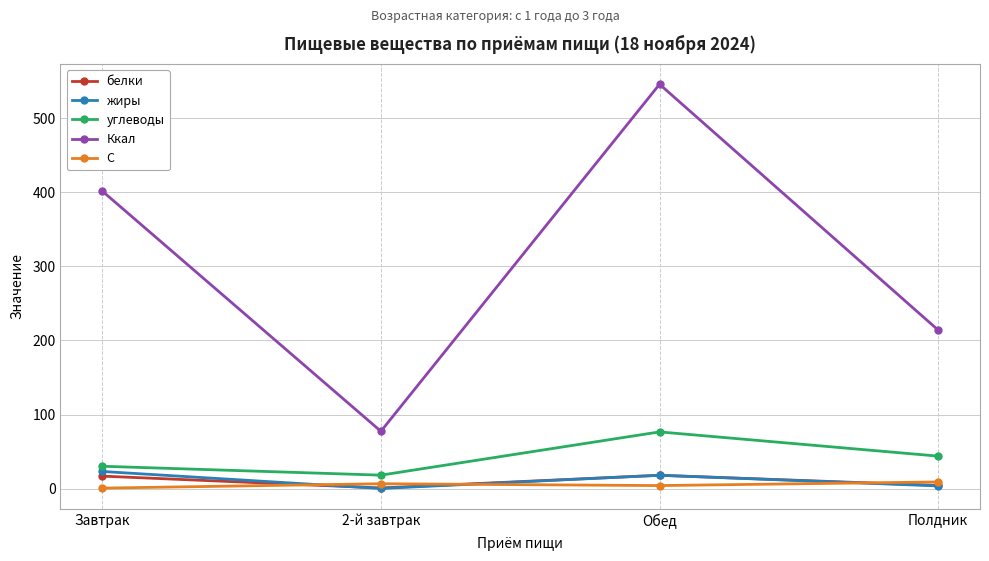

True or false: С and углеводы cross at least once.

False